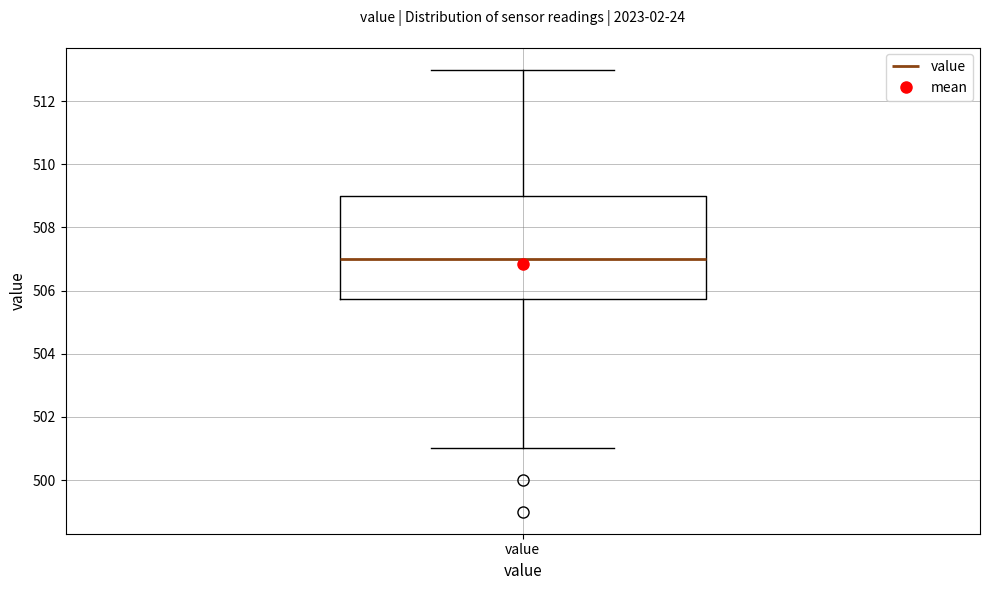

Transcribe this box plot: give where the median line is, the range the box spans, and where the two whiskers end, as read against the y-axis. The values are not printed on the chart, so give them approximately, as read against the axis.

median 507.0, box 505.8 to 509.0, whiskers 501.0 to 513.0